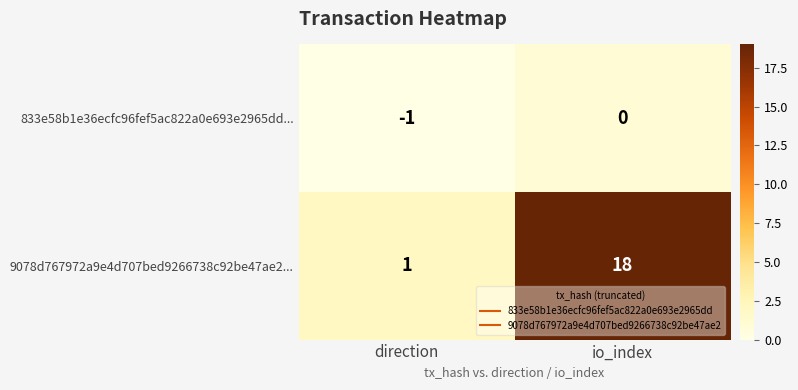

Reading right to left, list all the values displayed in this chart.

833e58b1e36ecfc96fef5ac822a0e693e2965dd...: io_index=0	direction=-1
9078d767972a9e4d707bed9266738c92be47ae2...: io_index=18	direction=1